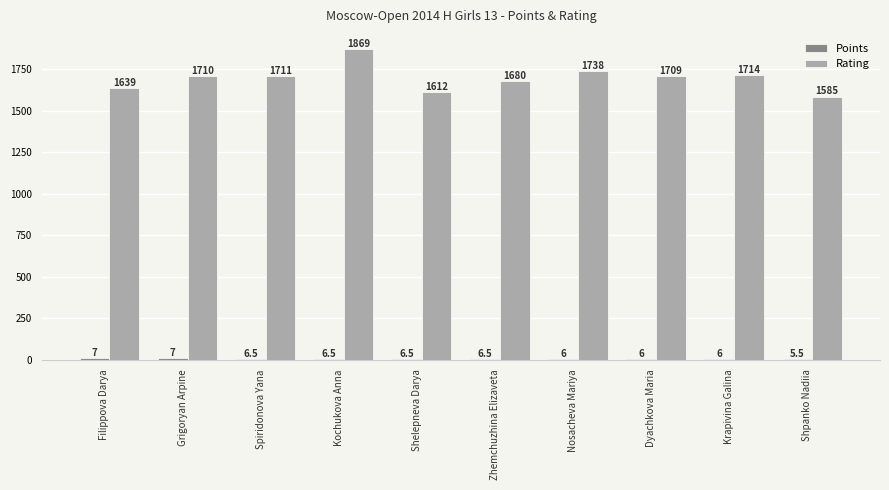

What is the maximum value shown in the chart?

1869.0